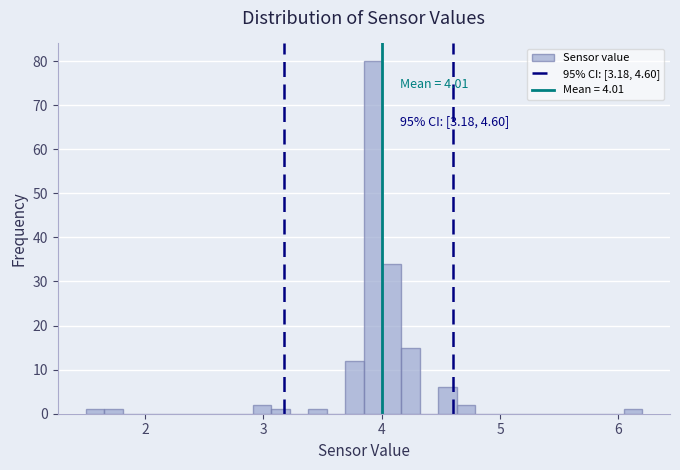

Around what value on the x-axis is the tallest bar? Give the approximate position of its centre, as read against the axis.

3.9